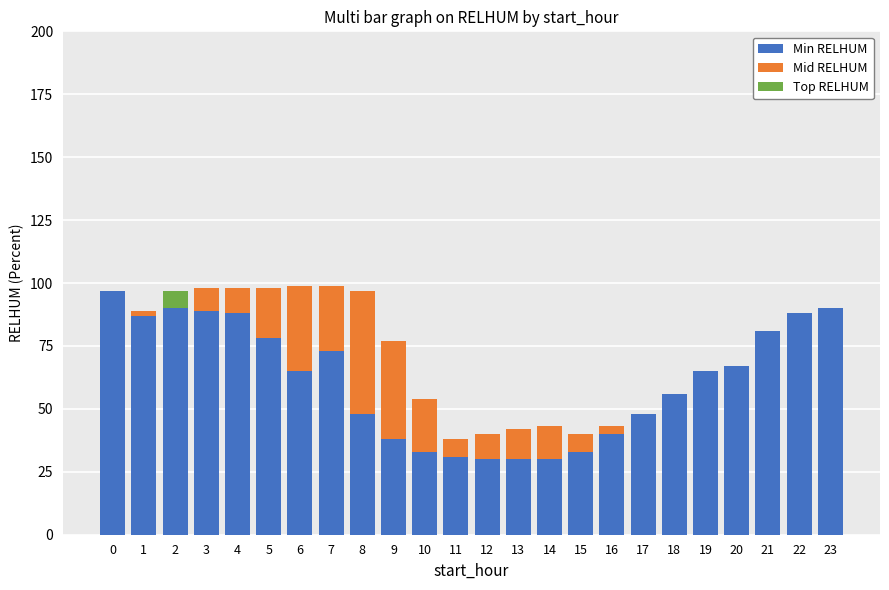

Is it true that Min RELHUM equals 123 at 5?

False